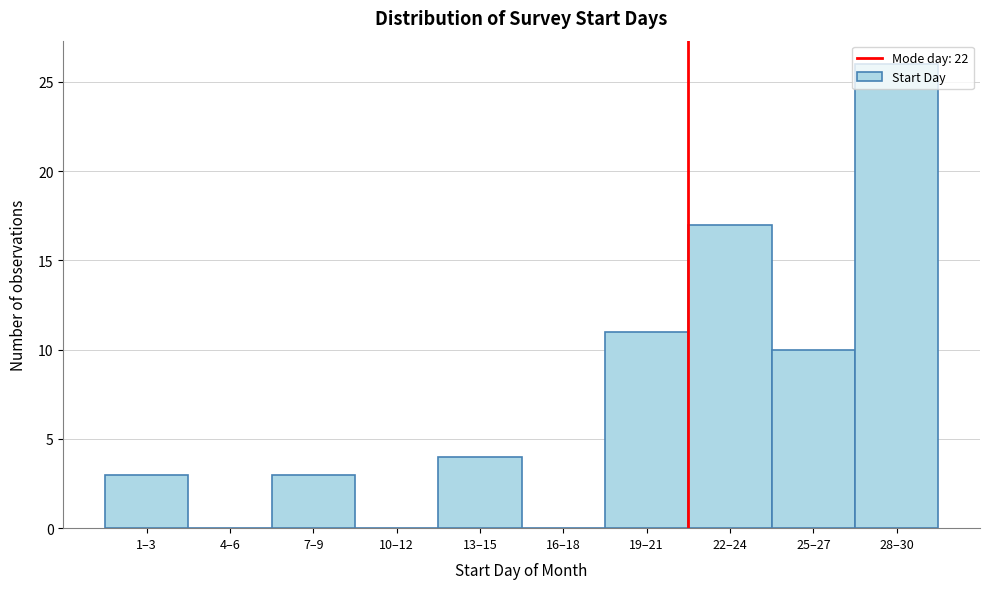

What is the ratio of the value at 28–30 to the value at 7–9?

8.7